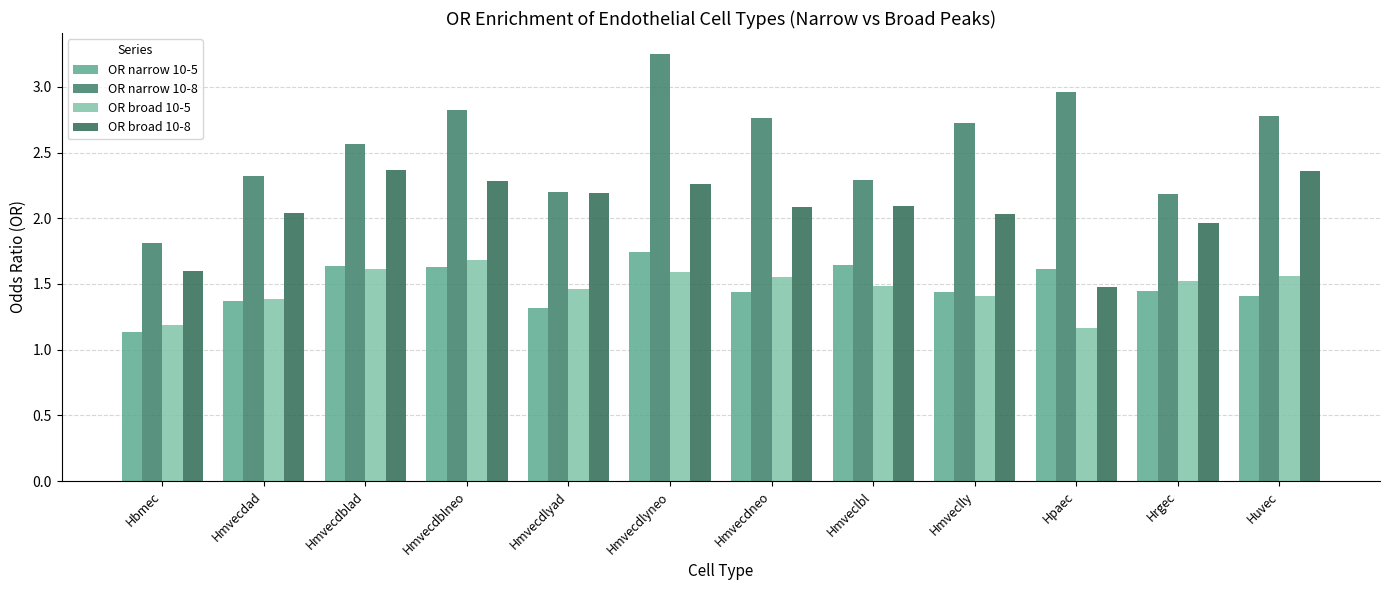

What are all the series names shown in the legend?

OR narrow 10-5, OR narrow 10-8, OR broad 10-5, OR broad 10-8